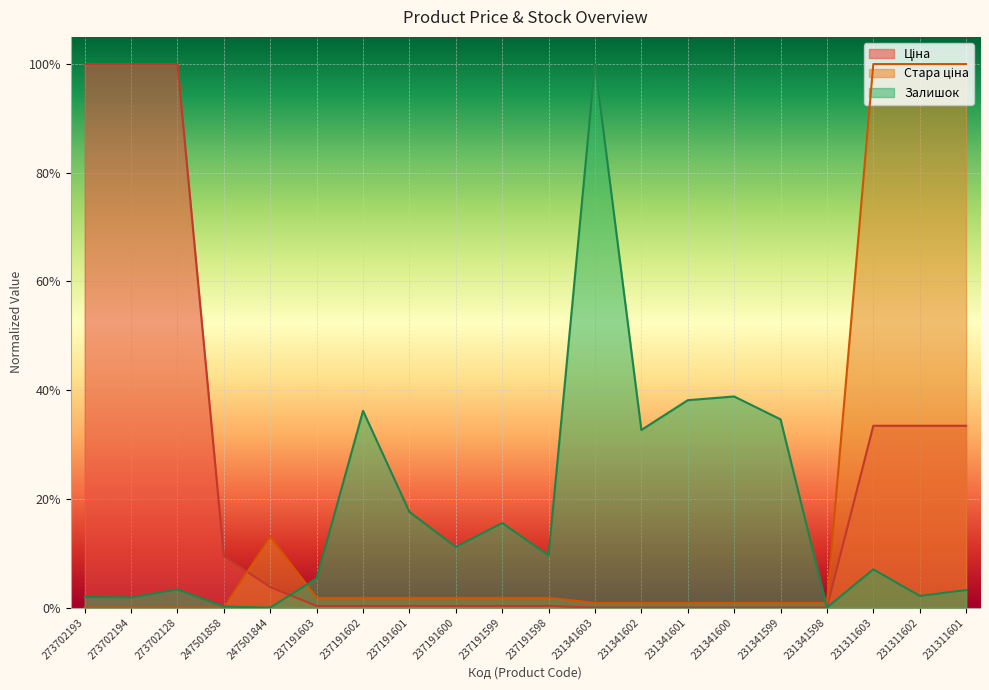

What is the difference between the maximum and minimum values in the Стара ціна series?

1.0